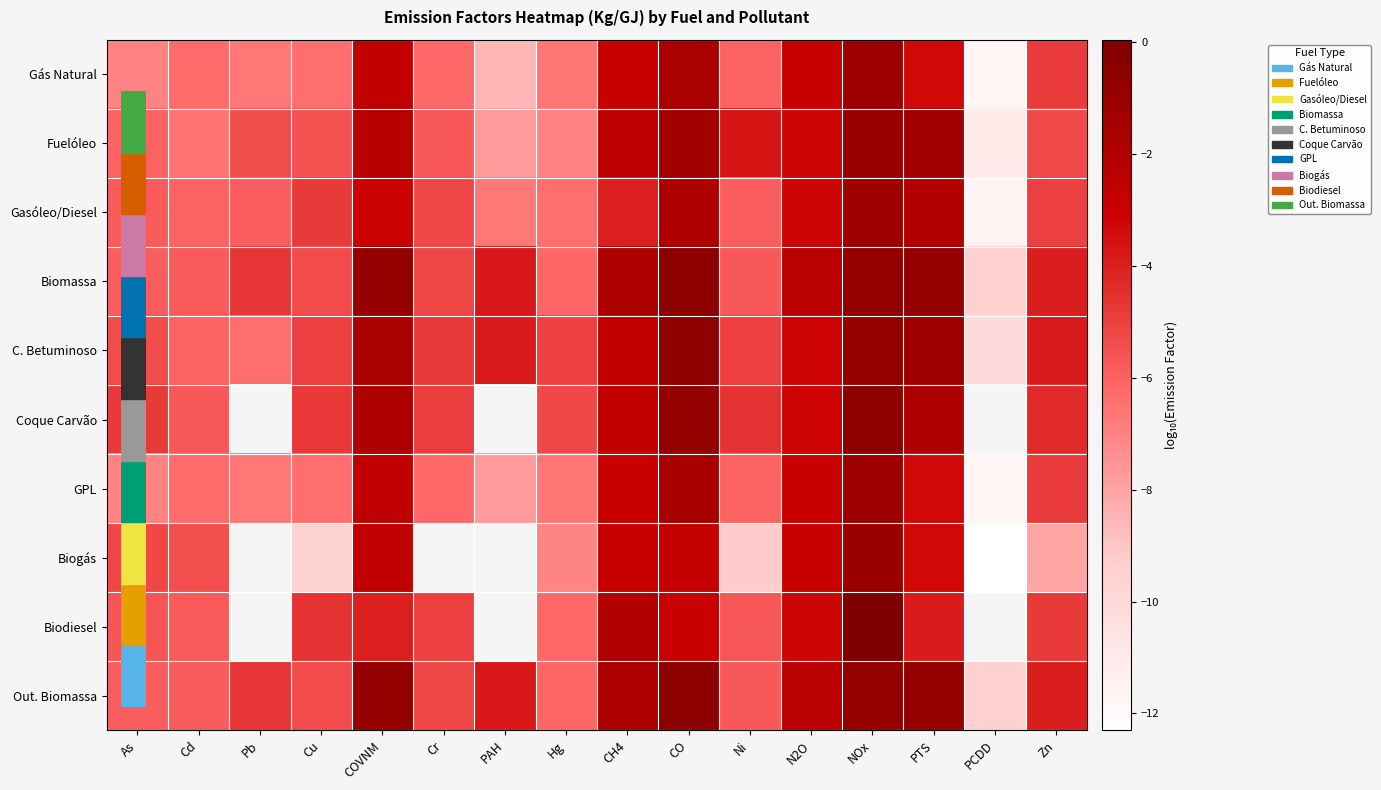

At how many categories does at least one series exceed -6?

15